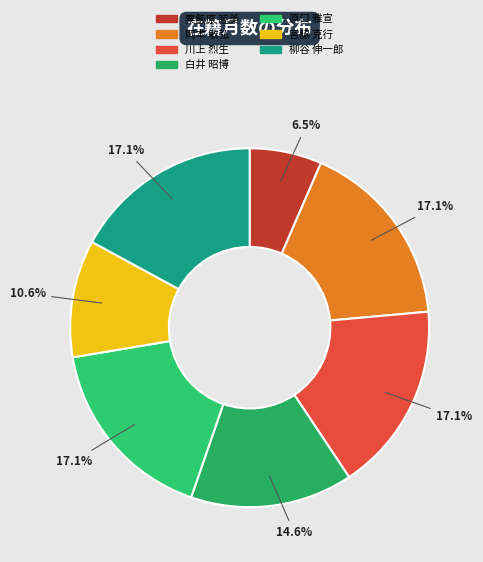

Which category has the biggest portion of the pie?

岡本 敏弘